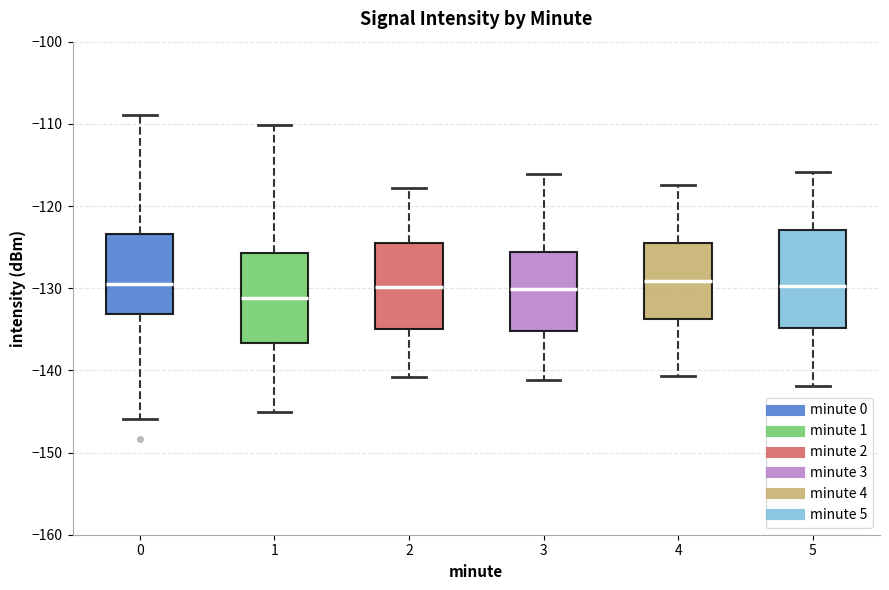

Which box's median line is the lowest?

1